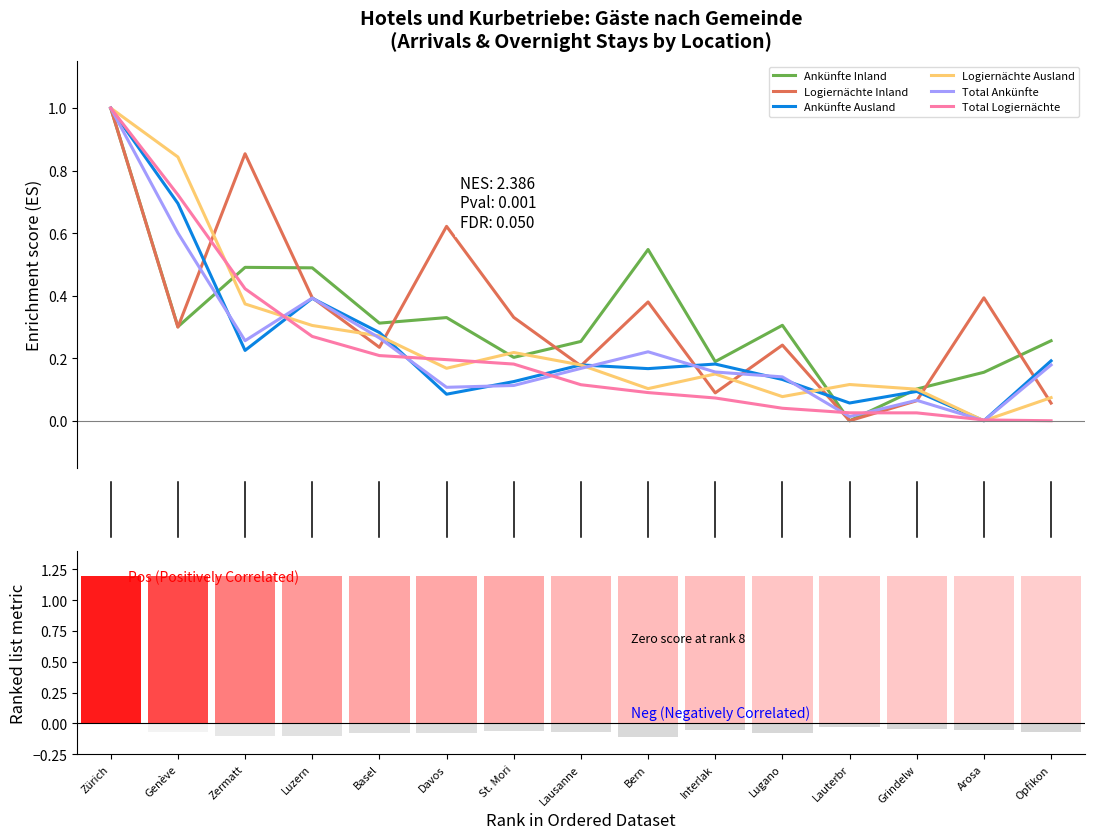

Which category has the highest value in the Logiernächte Ausland series?

Zürich